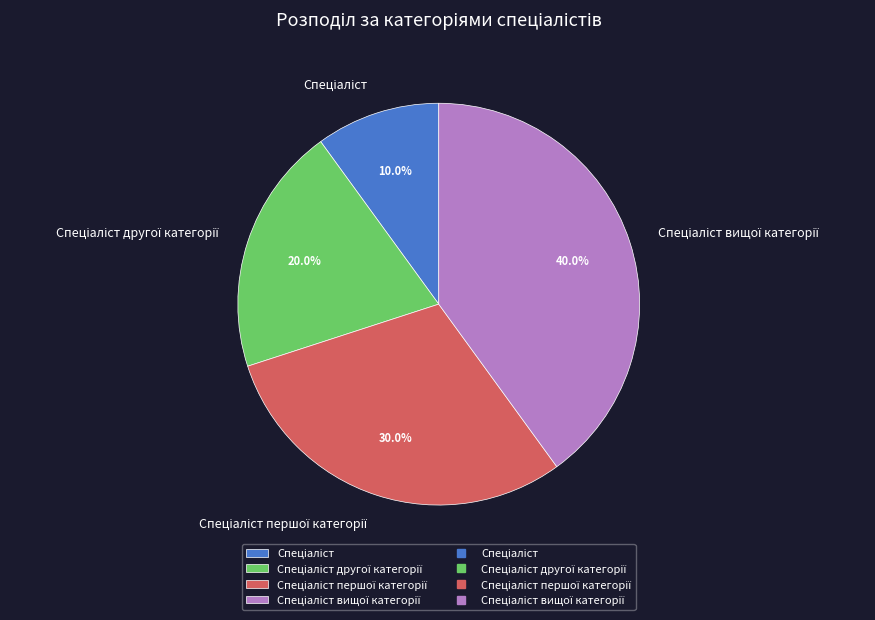

Is there a majority slice in this chart?

No